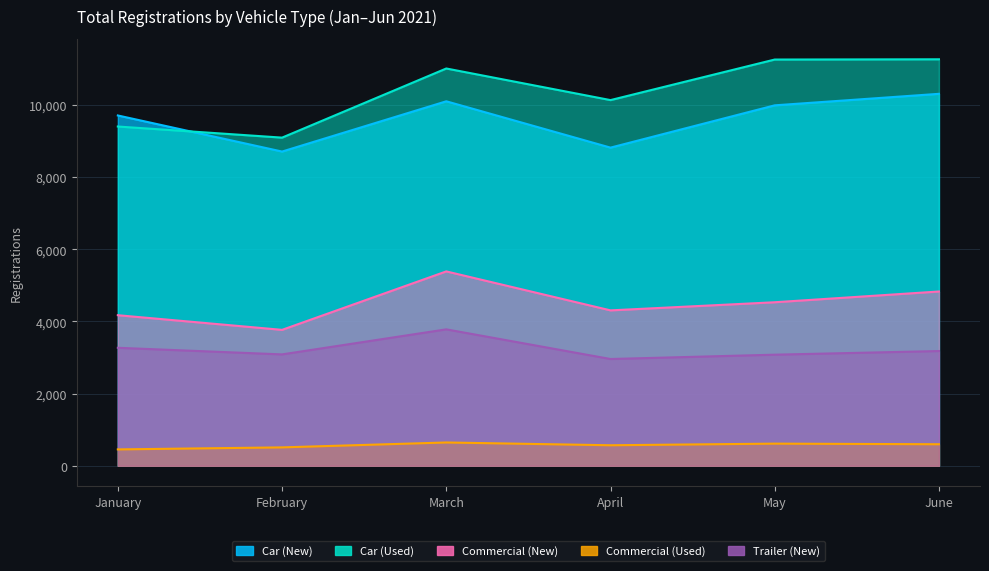

What is the sum of all Commercial (New) values?

26990